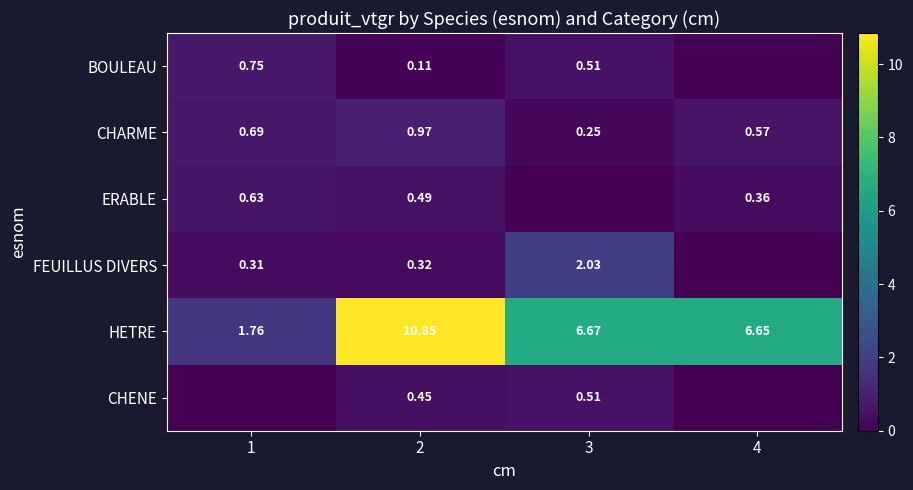

Is the value of ERABLE at 1 greater than the value of FEUILLUS DIVERS at 3?

No